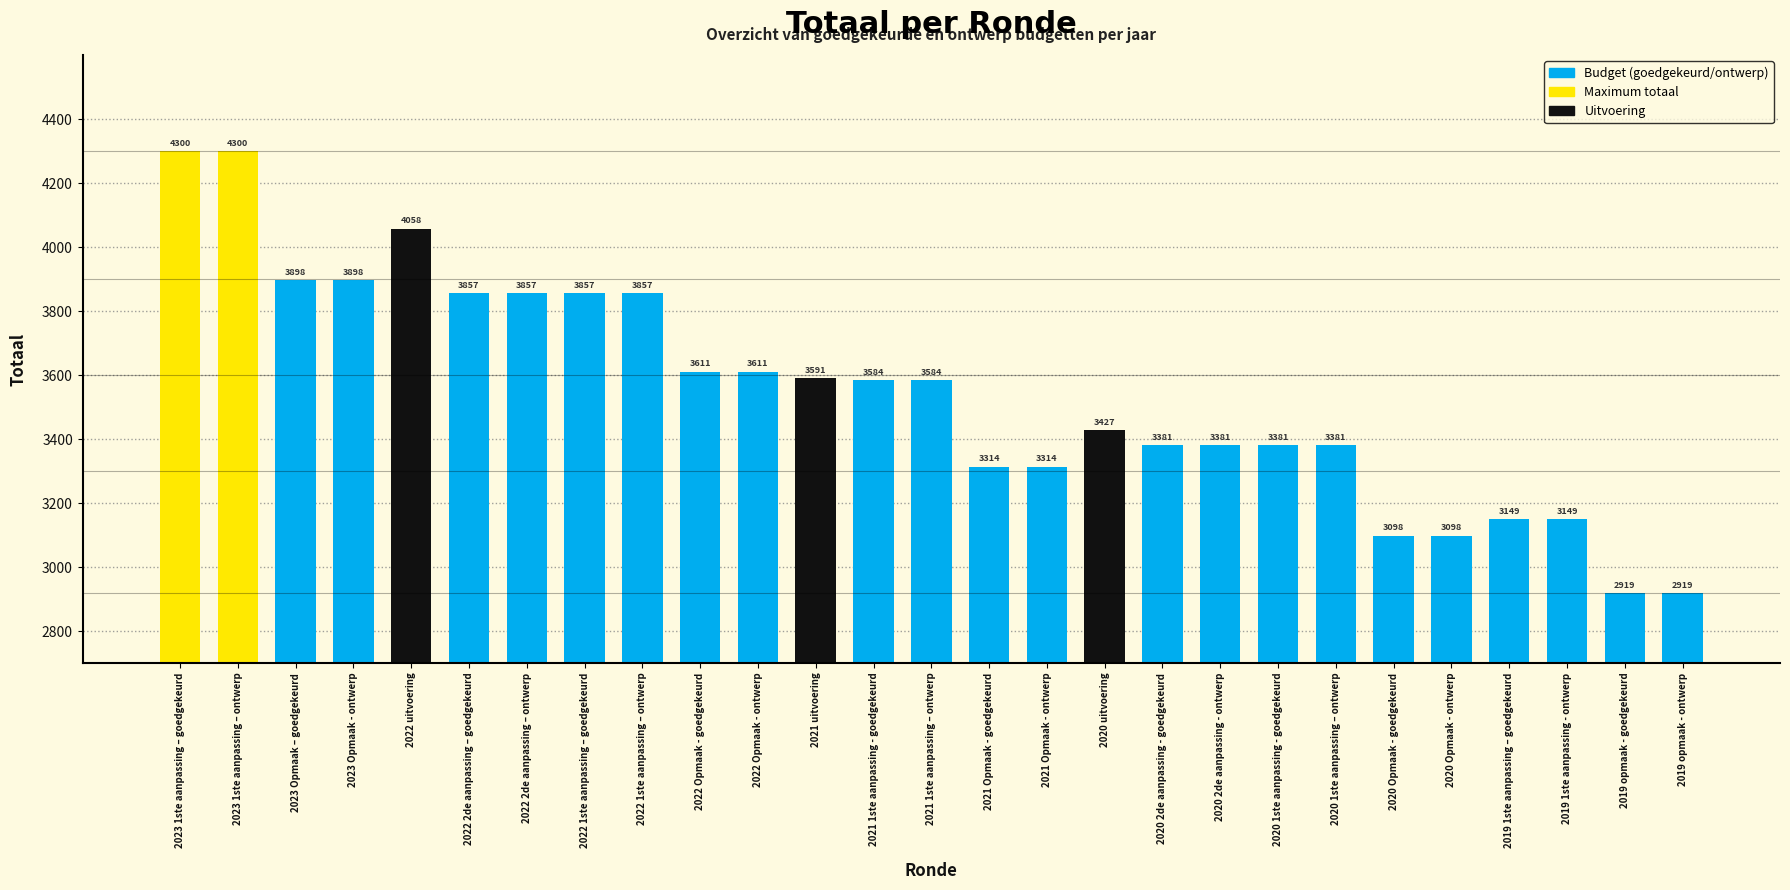

What is the smallest value displayed?

2919